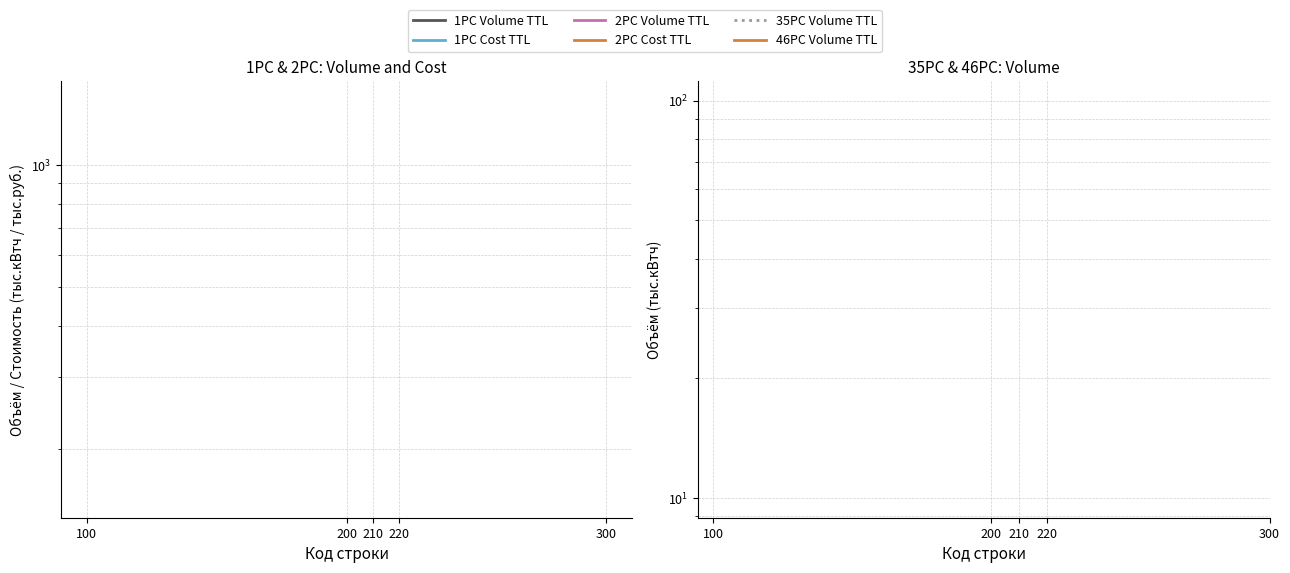

How many lines are shown in the chart?

6